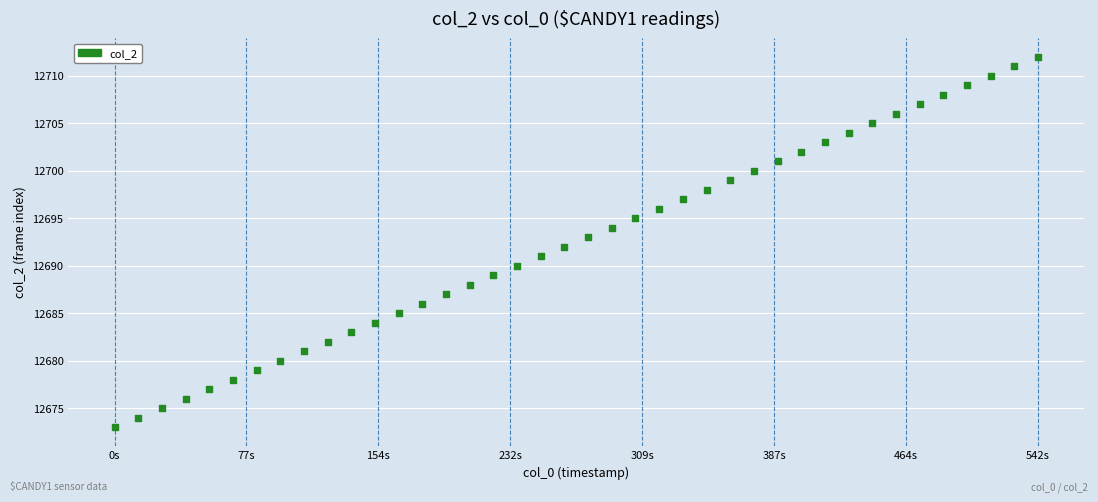

What is the range of Y values (max minus min)?

39